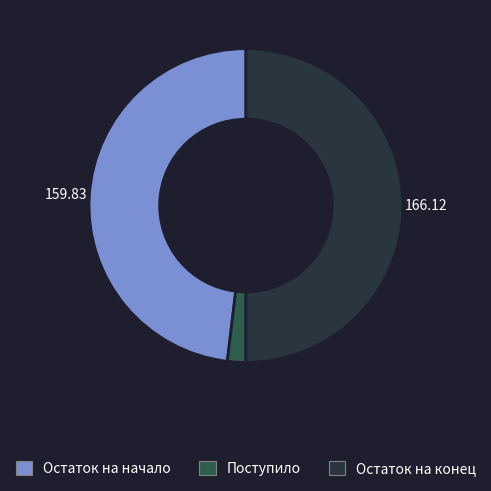

How many segments does this pie chart have?

3